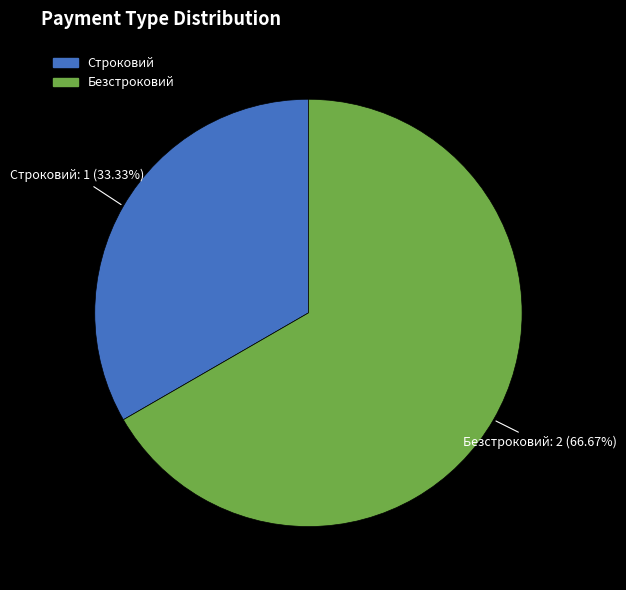

The Безстроковий slice represents 53% of the pie. True or false?

False